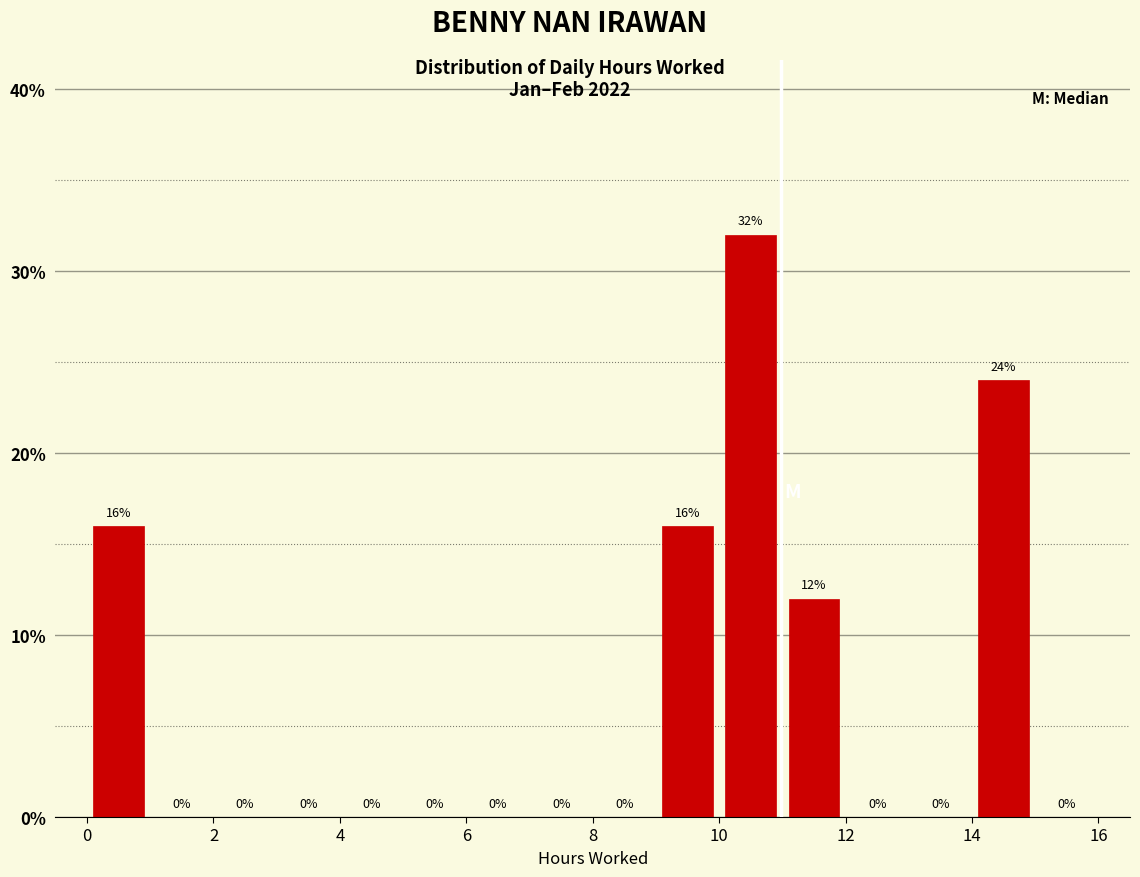

Over which range of the x-axis is the bar tallest?

10 to 11